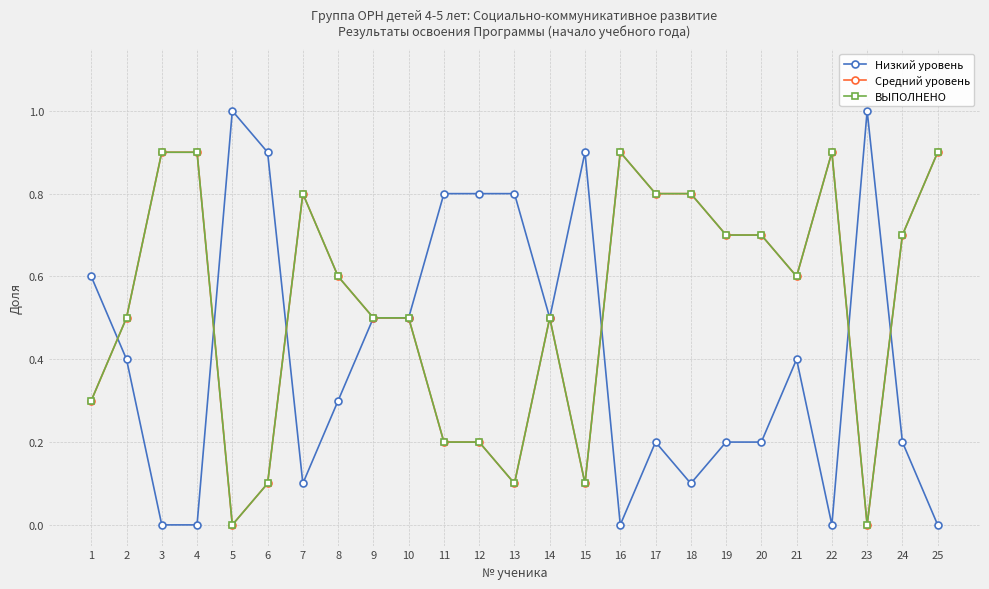

Rank the categories by ВЫПОЛНЕНО value from lowest to highest.

5, 23, 6, 13, 15, 11, 12, 1, 2, 9, 10, 14, 8, 21, 19, 20, 24, 7, 17, 18, 3, 4, 16, 22, 25